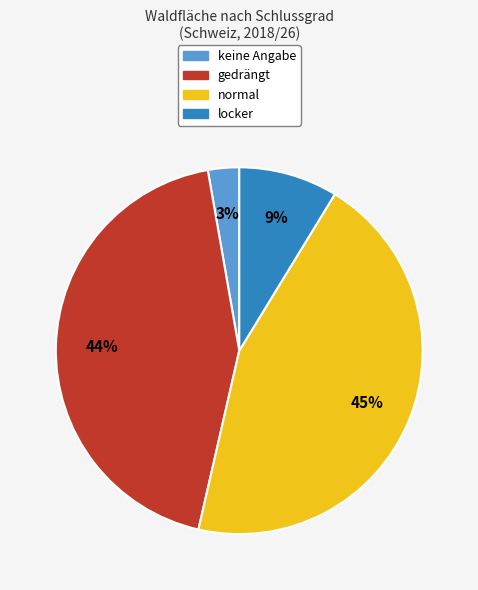

Rank the categories by value from lowest to highest.

keine Angabe, locker, gedrängt, normal